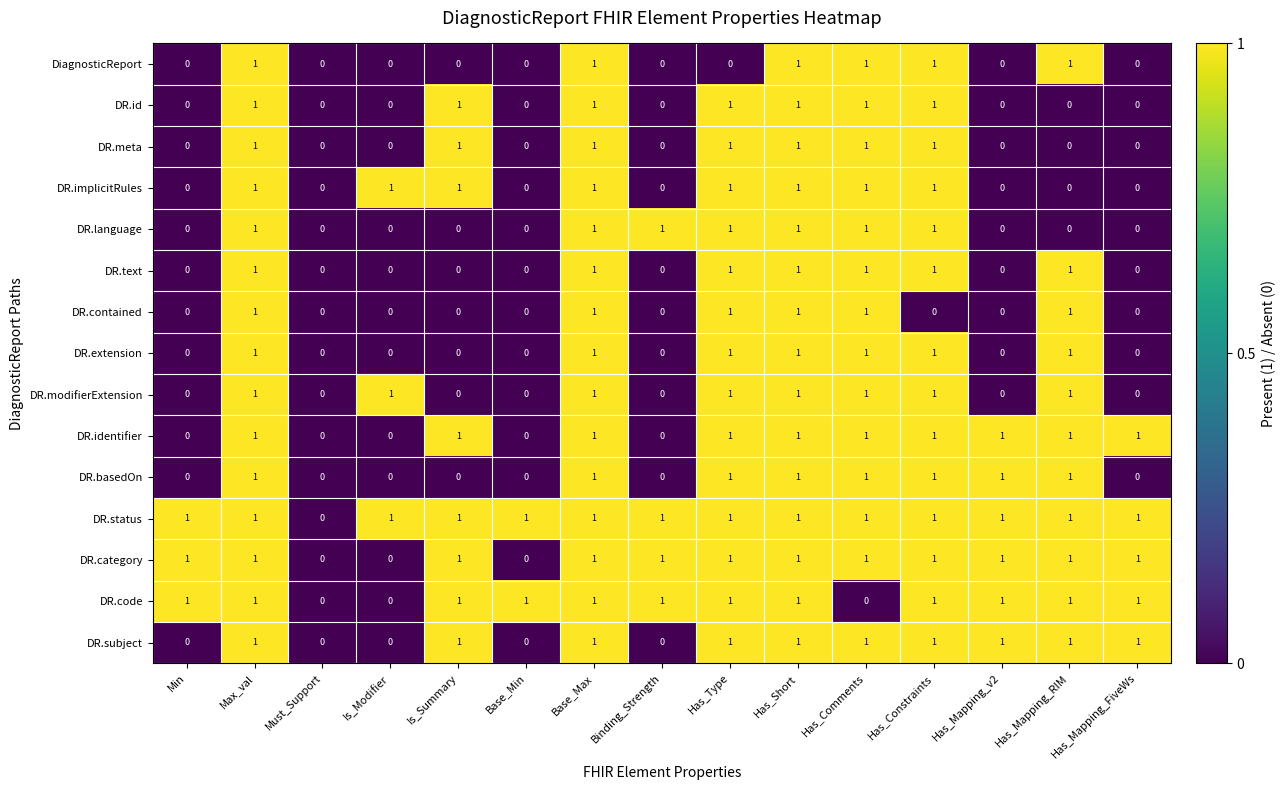

Is the value of DR.contained at Has_Type greater than the value of DR.subject at Binding_Strength?

Yes